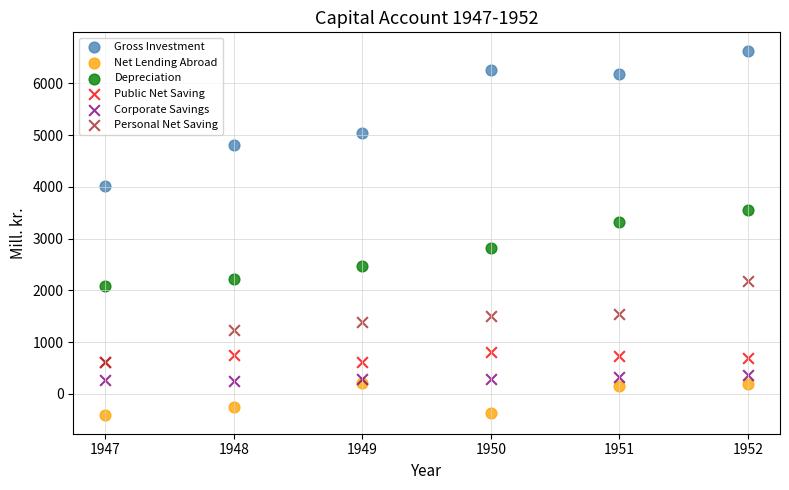

What are all the series names shown in the legend?

Gross Investment, Net Lending Abroad, Depreciation, Public Net Saving, Corporate Savings, Personal Net Saving